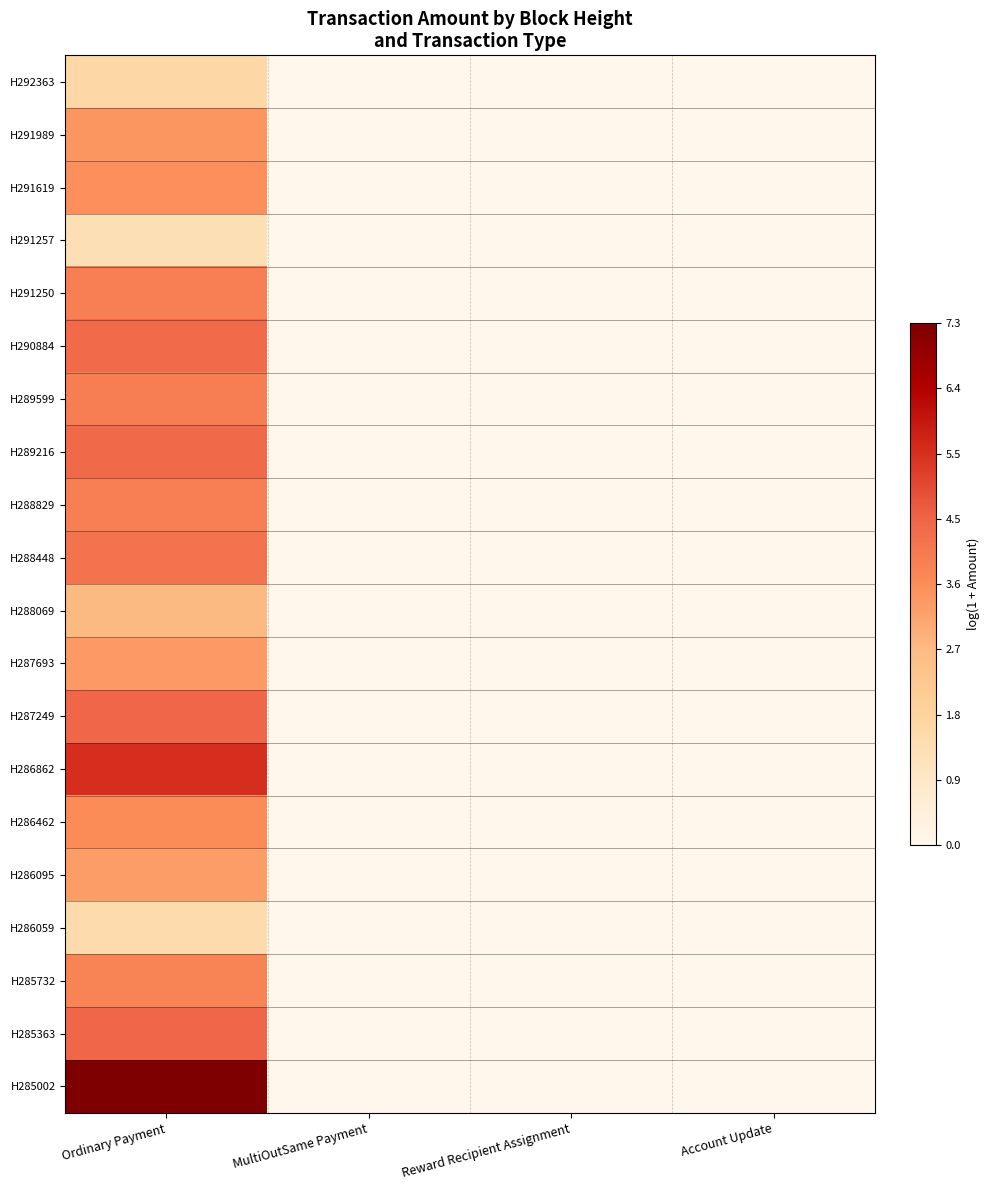

Which category has the highest value across all series?

Ordinary Payment